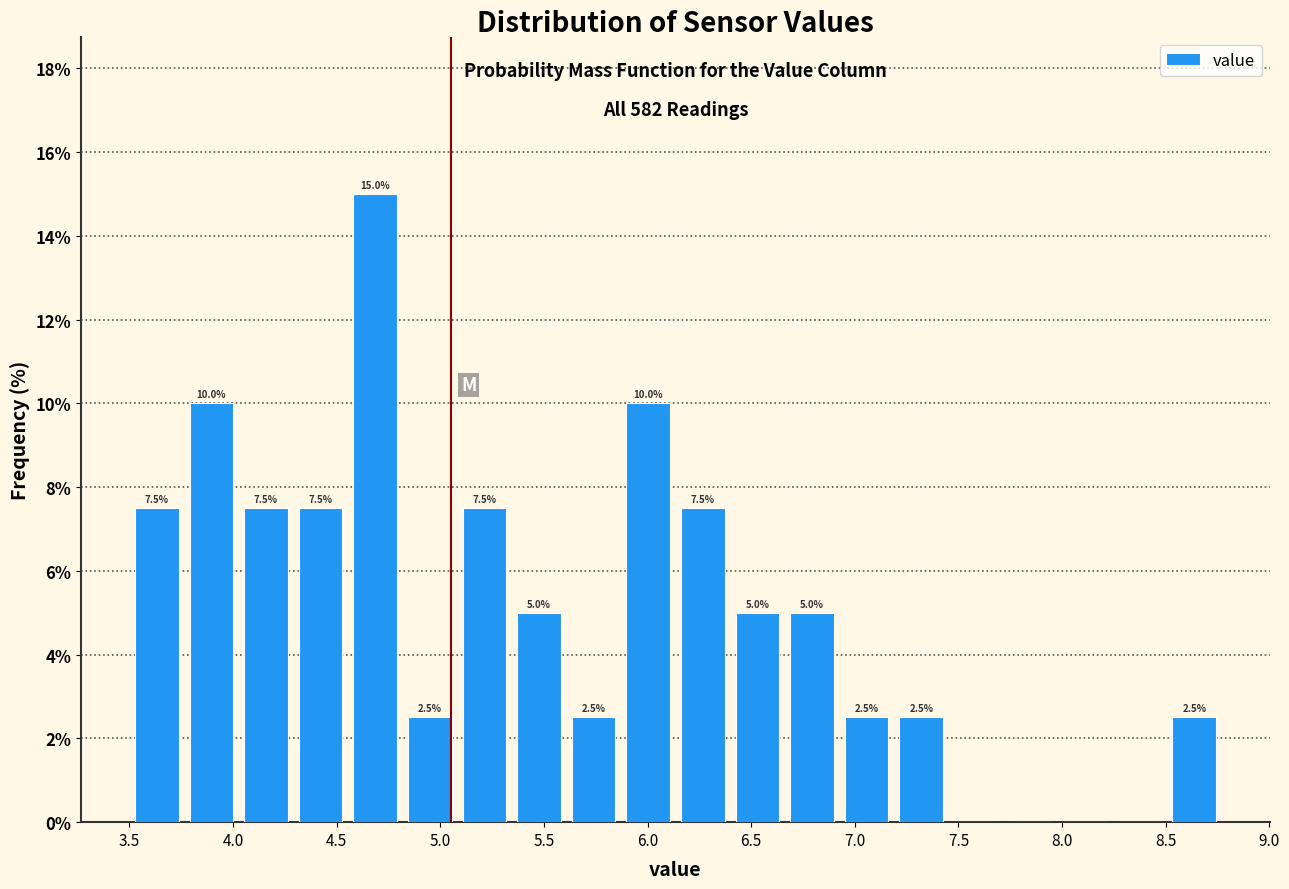

Which range on the x-axis has the tallest bar?

4.55 to 4.80